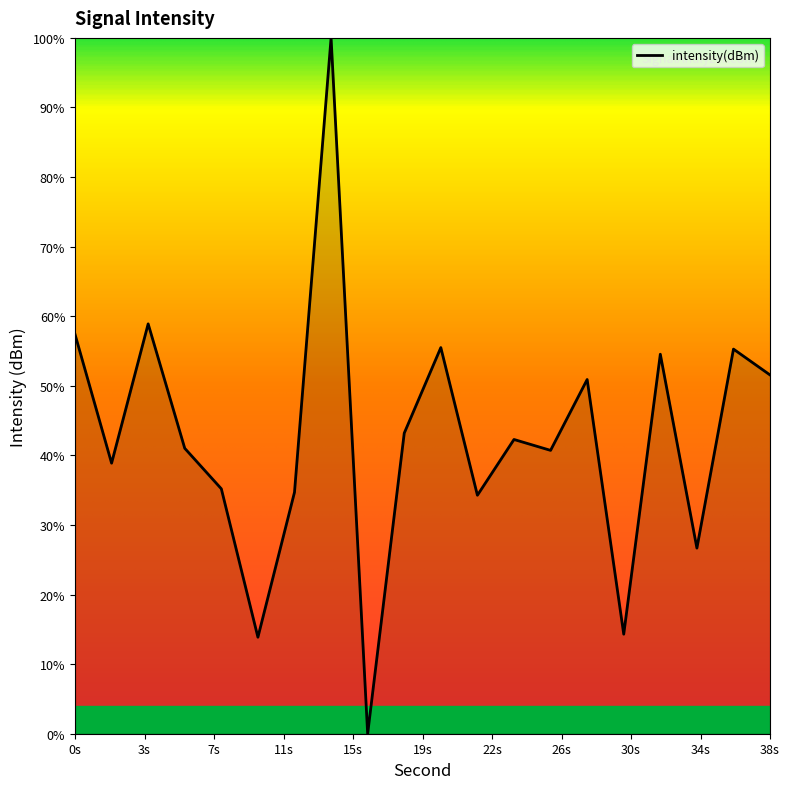

Does the chart display data point markers on the line(s)?

No